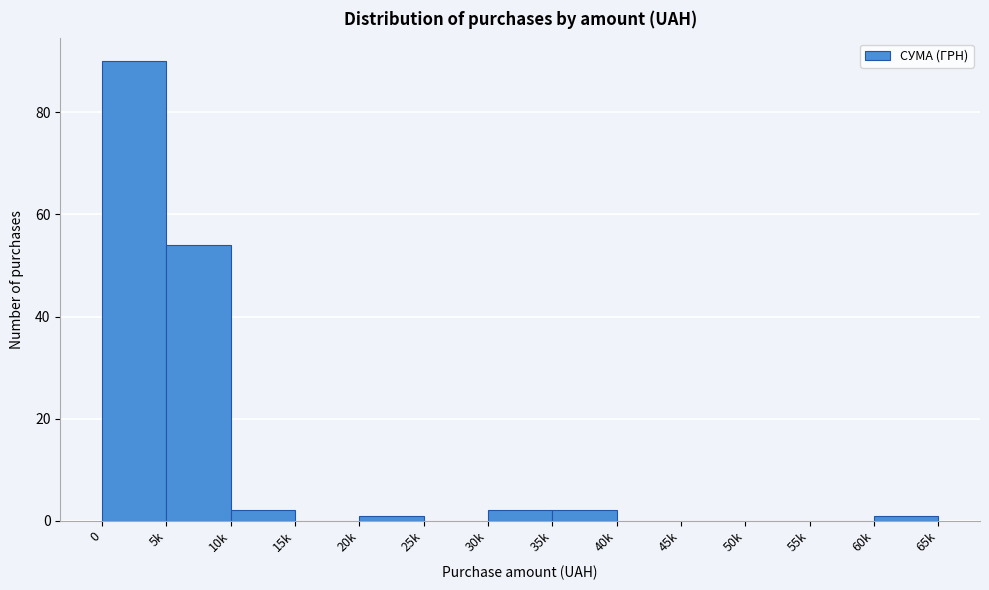

Reading right to left, list all the values displayed in this chart.

60k=1	55k=0	50k=0	45k=0	40k=0	35k=2	30k=2	25k=0	20k=1	15k=0	10k=2	5k=54	0=90